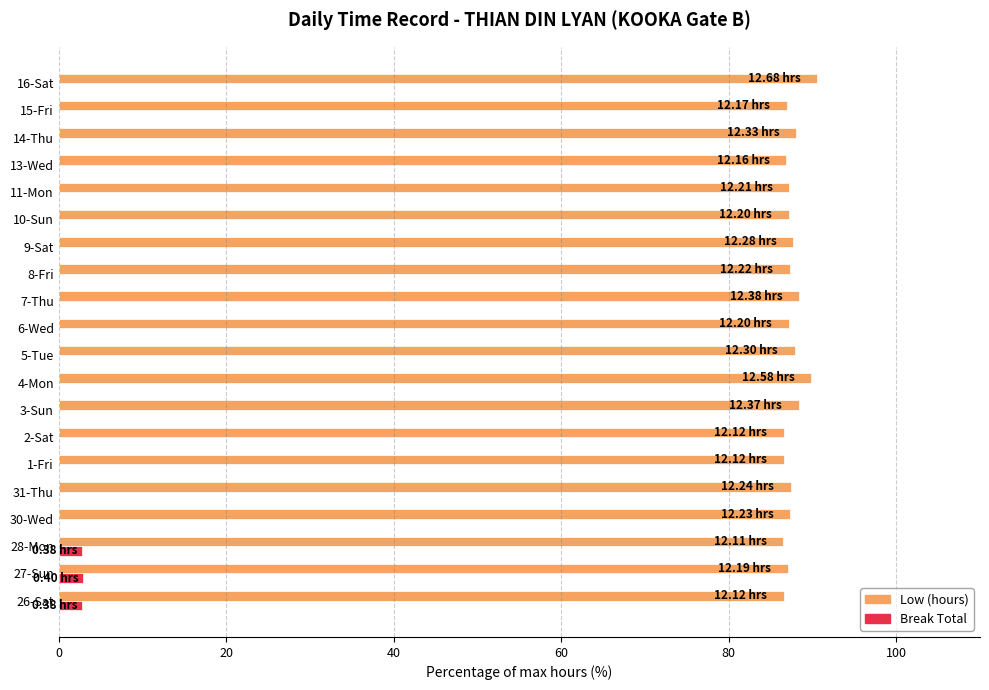

Is the value of Low (hours) at 30-Wed greater than the value of Break Total at 2-Sat?

Yes